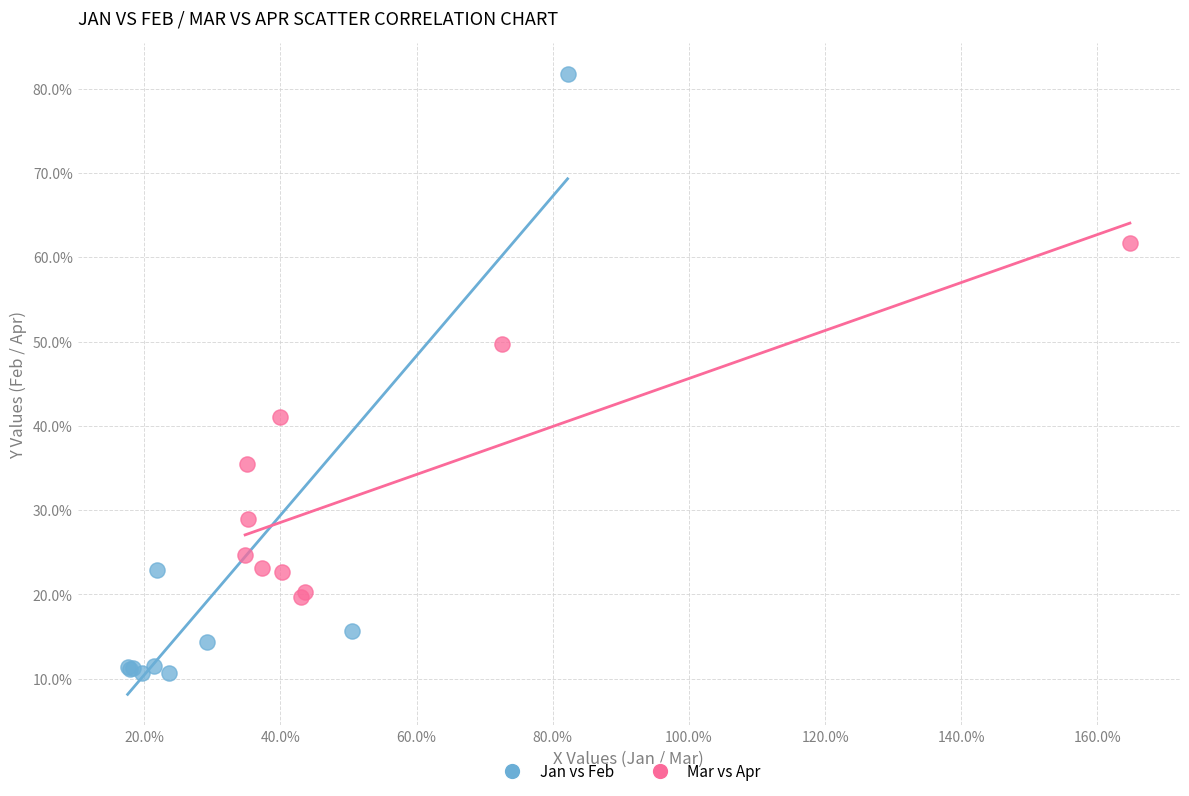

What are all the series names shown in the legend?

Jan vs Feb, Mar vs Apr